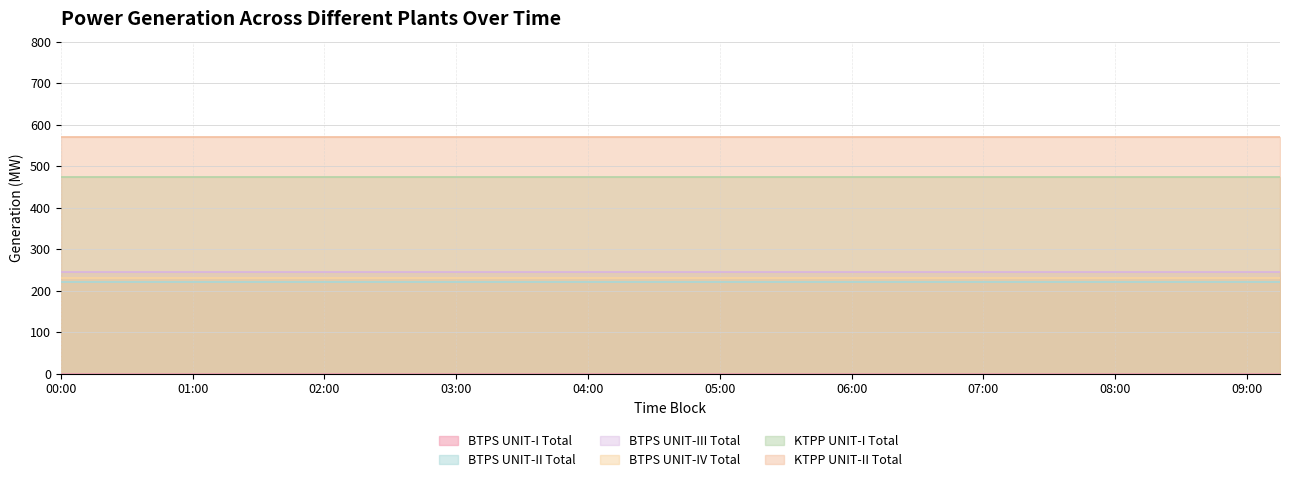

True or false: BTPS UNIT-III Total and KTPP UNIT-II Total intersect in this chart.

False